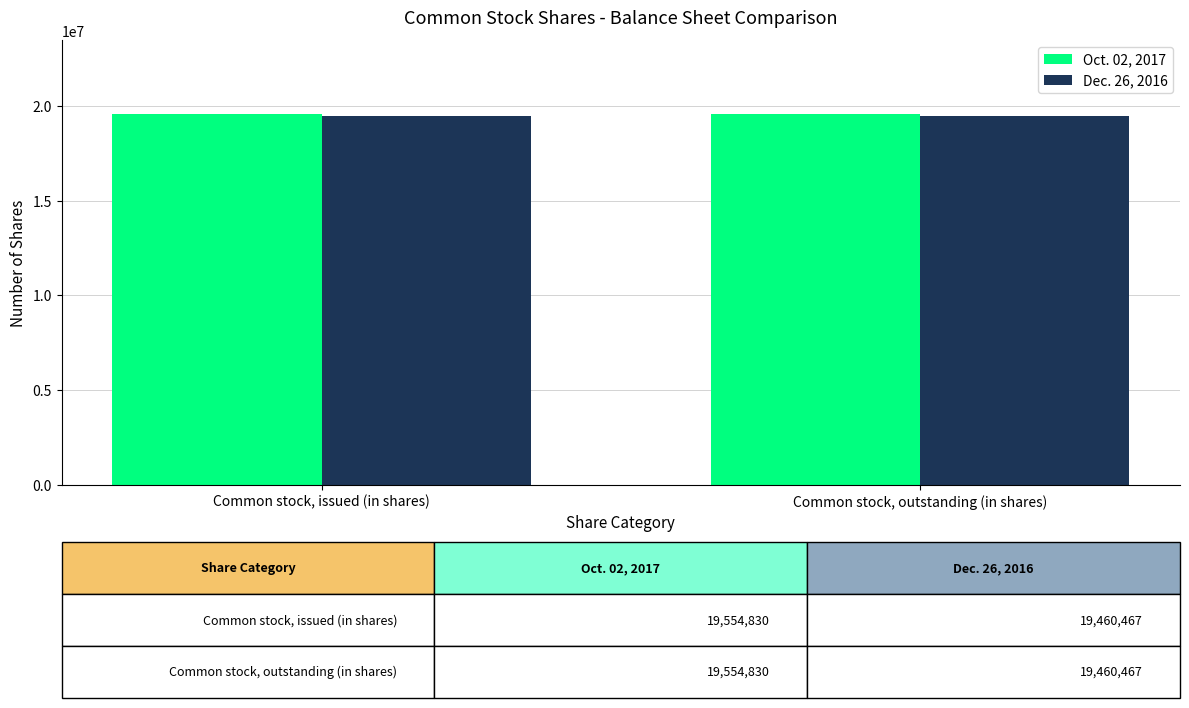

How many data points does each series have?

2